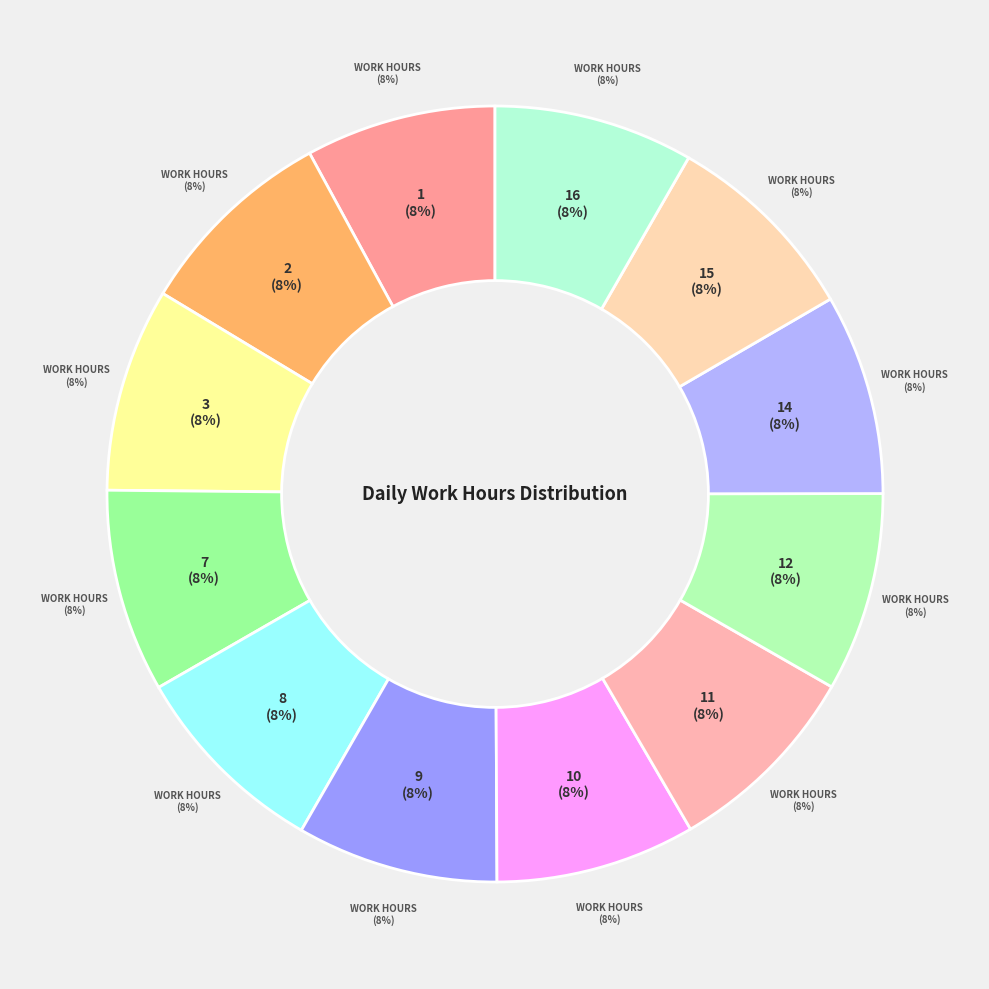

Is it true that 2-Wed is 1% of the pie?

False